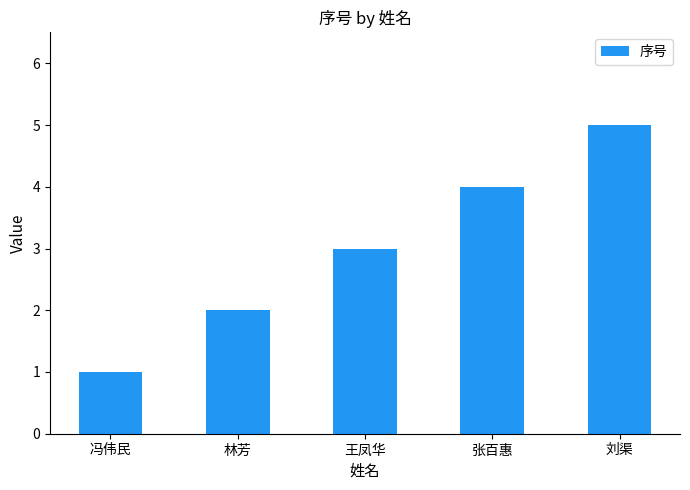

What is the greatest value displayed?

5